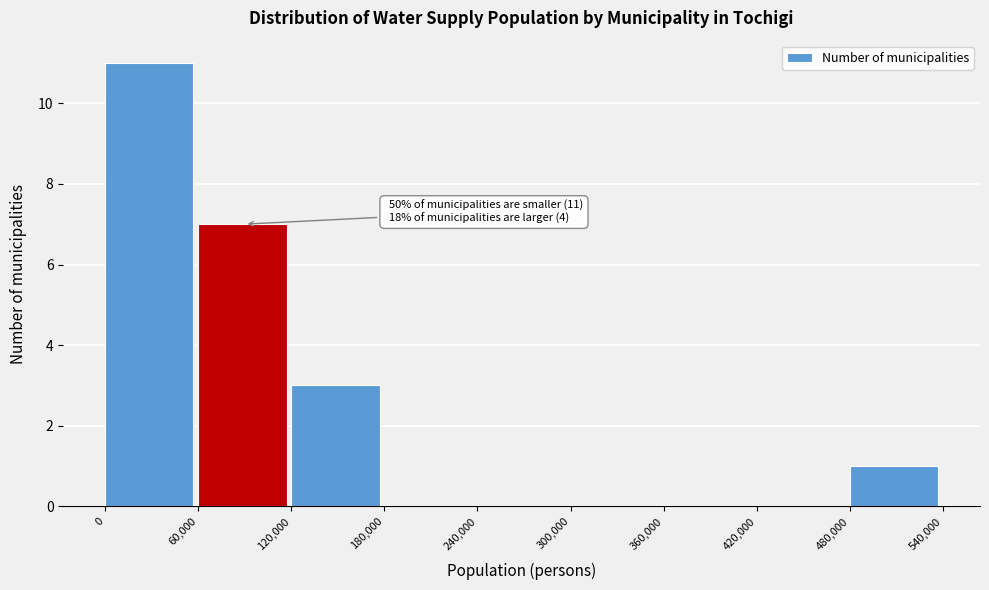

Which range on the x-axis has the tallest bar?

0 to 60,000